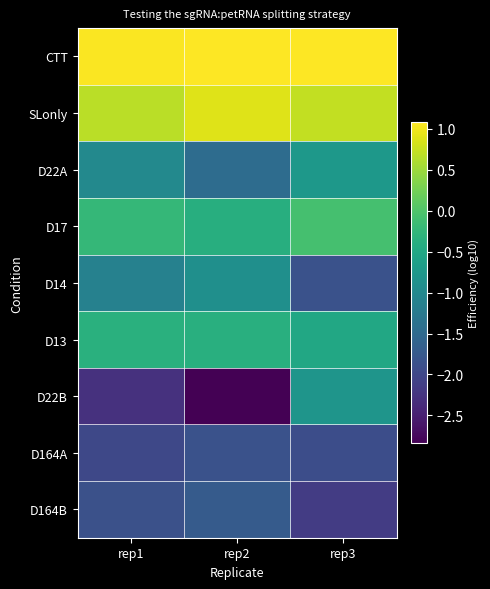

Between rep2 and rep1, which is larger?

rep2